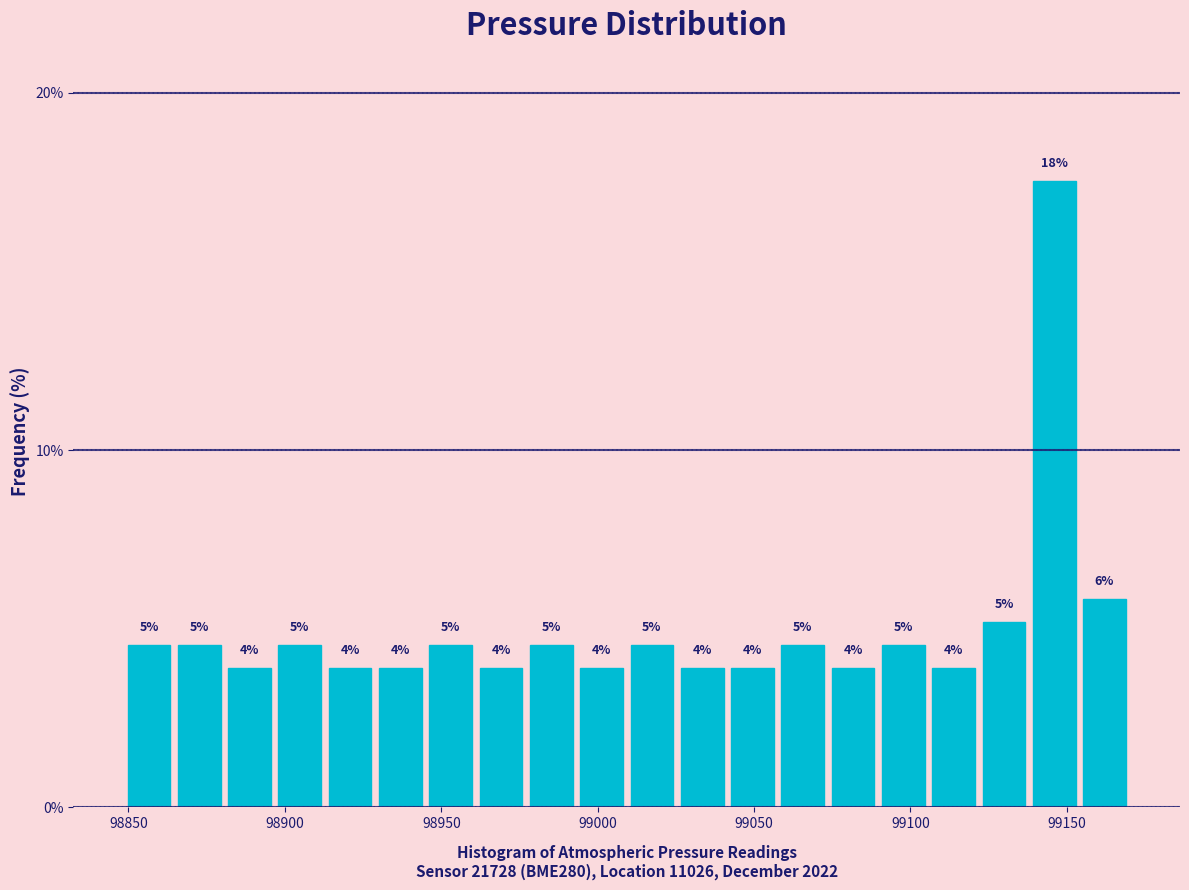

Around what value on the x-axis is the tallest bar? Give the approximate position of its centre, as read against the axis.

99145